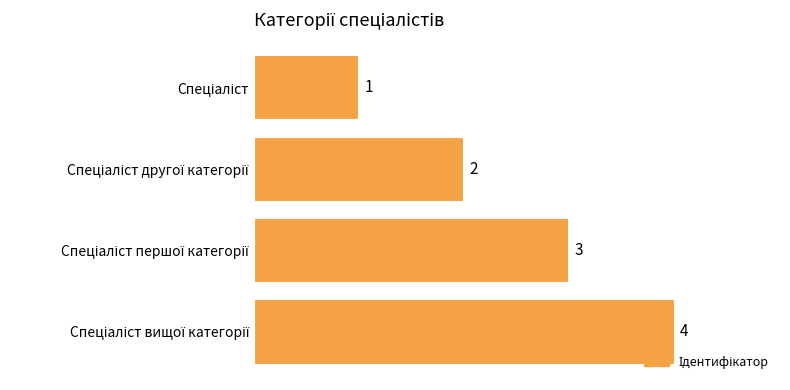

What is the greatest value displayed?

4